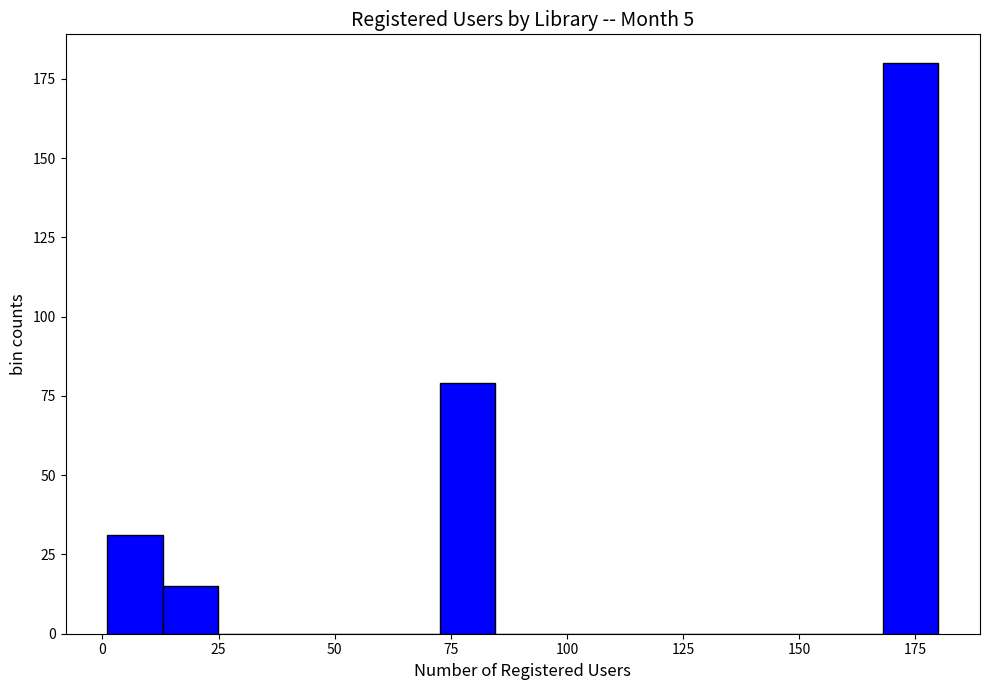

Read against the x-axis, roughly where is the centre of the tallest bar?

175